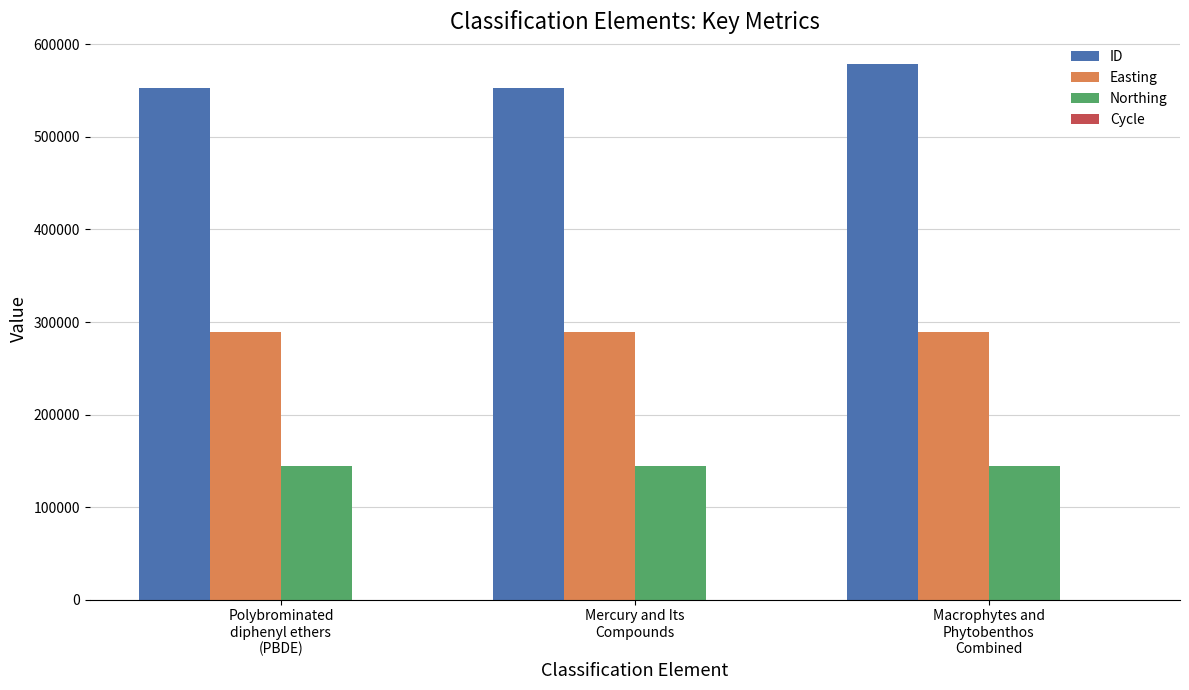

What is the total value across all series at Macrophytes and
Phytobenthos
Combined?

1012328